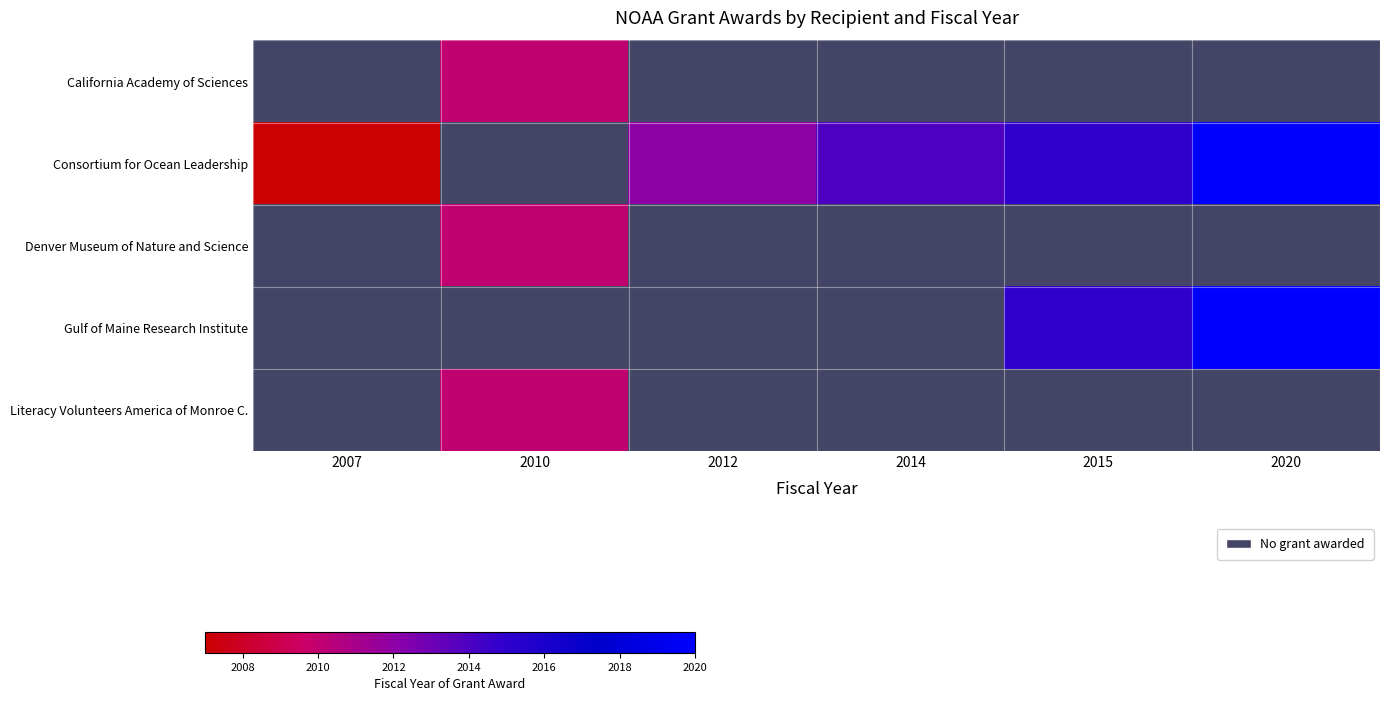

Between 2012 and 2015, which is larger?

2015